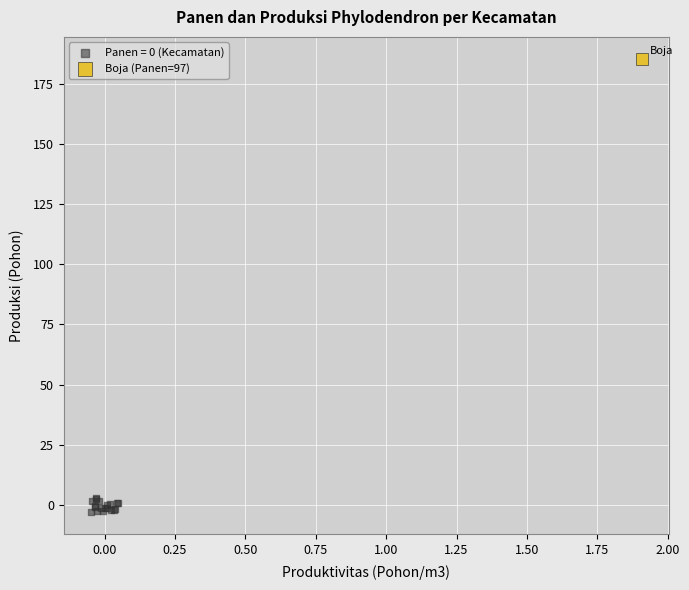

Which series contains the highest Y value?

Boja (Panen=97)